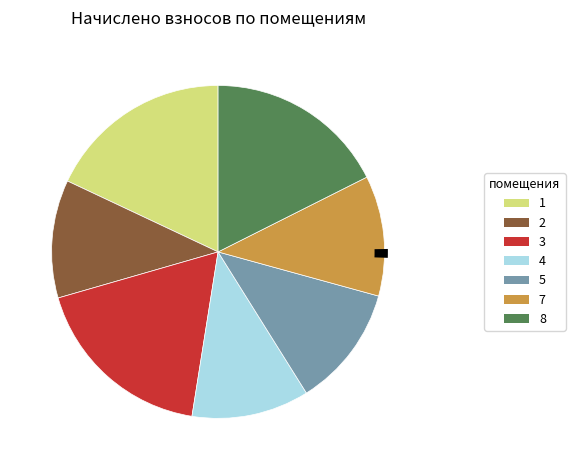

Is it true that 3 is 12% of the pie?

False